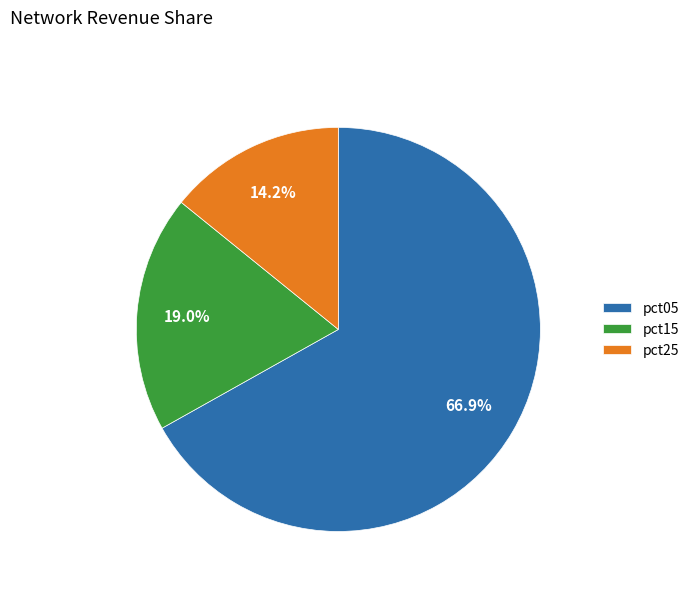

How many slices are in this pie chart?

3